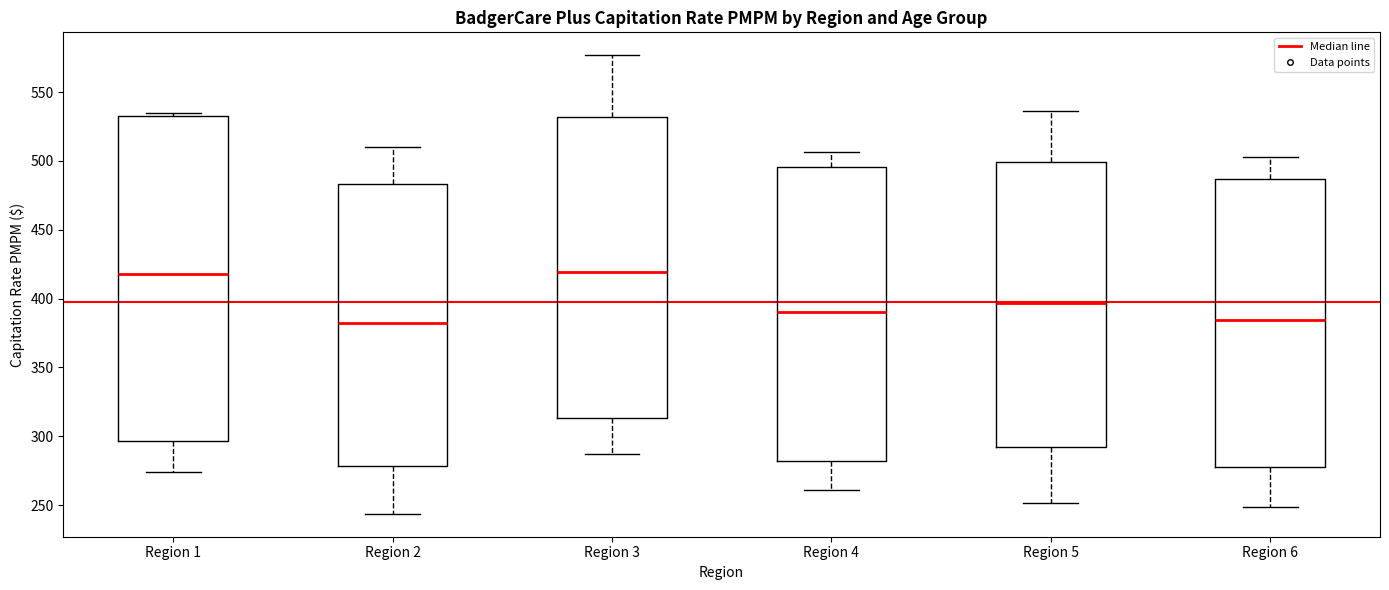

Reading left to right, transcribe this box plot: for each box, give where its median line is, the range the box spans, and where its two whiskers end, as read against the y-axis. The values are not printed on the chart, so give them approximately, as read against the axis.

Region 1: median 420, box 295 to 535, whiskers 275 to 535 (just above the box's upper edge)
Region 2: median 380, box 280 to 485, whiskers 245 to 510
Region 3: median 420, box 315 to 530, whiskers 285 to 575
Region 4: median 390, box 280 to 495, whiskers 260 to 505
Region 5: median 395, box 290 to 500, whiskers 250 to 535
Region 6: median 385, box 275 to 485, whiskers 250 to 505